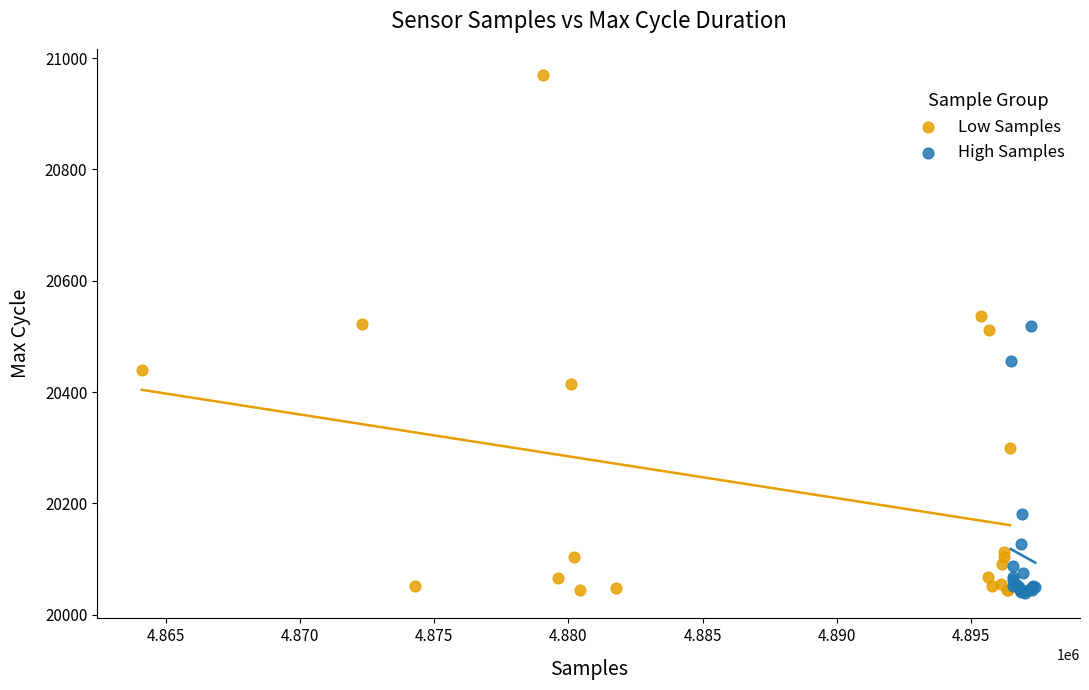

What are all the series names shown in the legend?

Low Samples, High Samples